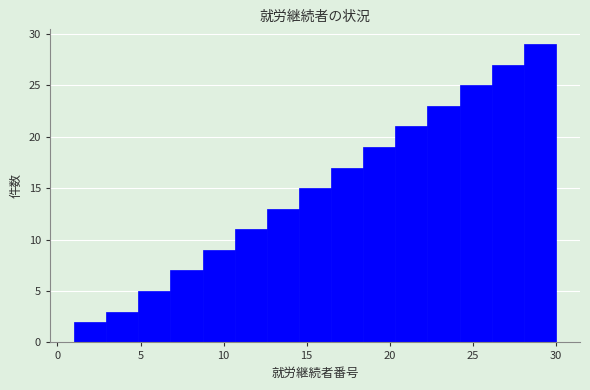

Read against the x-axis, roughly where is the centre of the tallest bar?

29.0